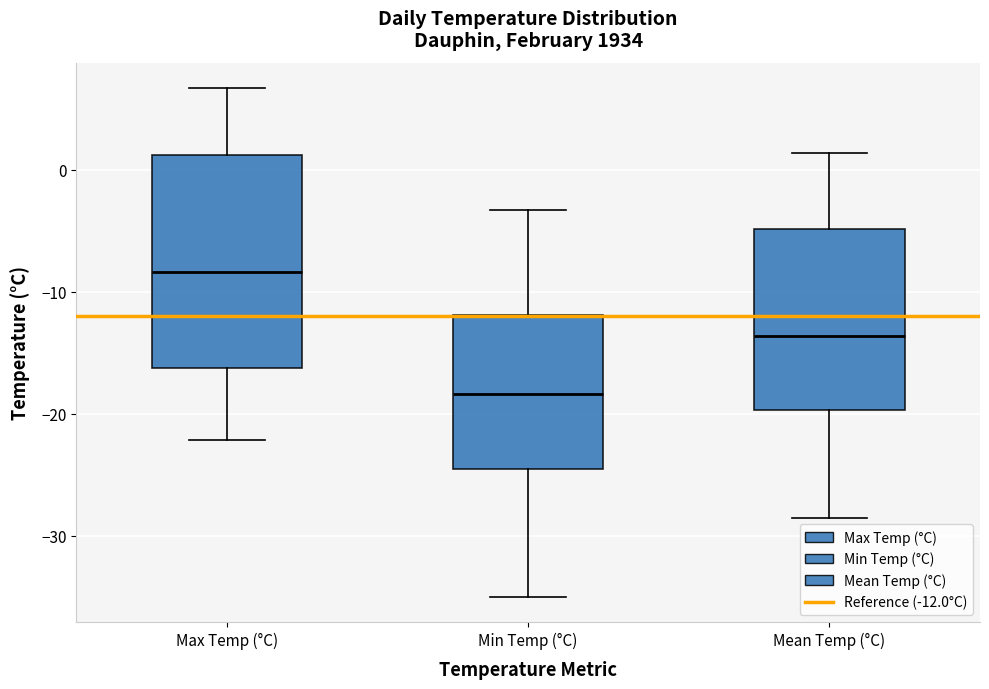

Reading left to right, read every box against the y-axis: the position of its median line, the range the box covers, and the ends of its whiskers. The values are not printed on the chart, so give them approximately, as read against the axis.

Max Temp (°C): median -8, box -16 to 1, whiskers -22 to 7
Min Temp (°C): median -18, box -25 to -12, whiskers -35 to -3
Mean Temp (°C): median -14, box -20 to -5, whiskers -29 to 1